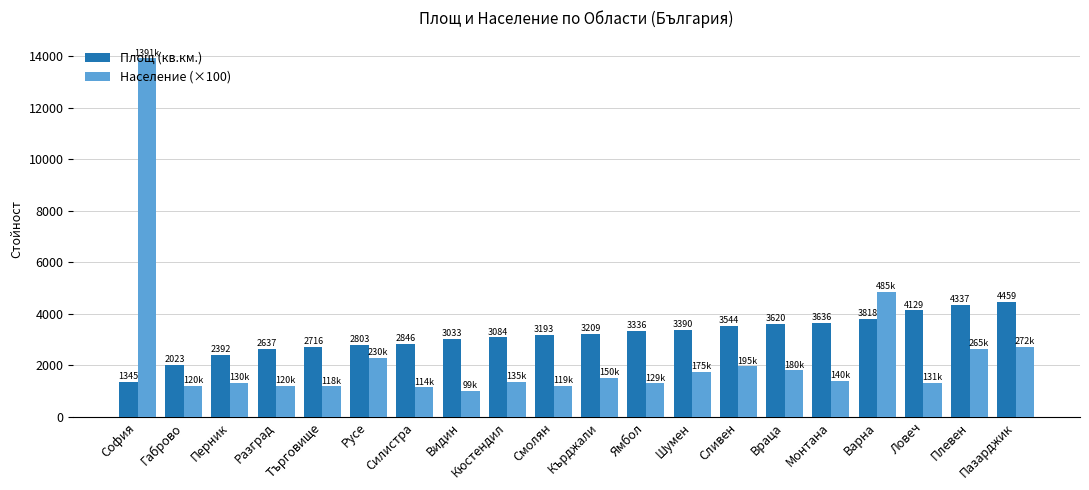

What is the average value of the Площ (кв.км.) series?

3177.5